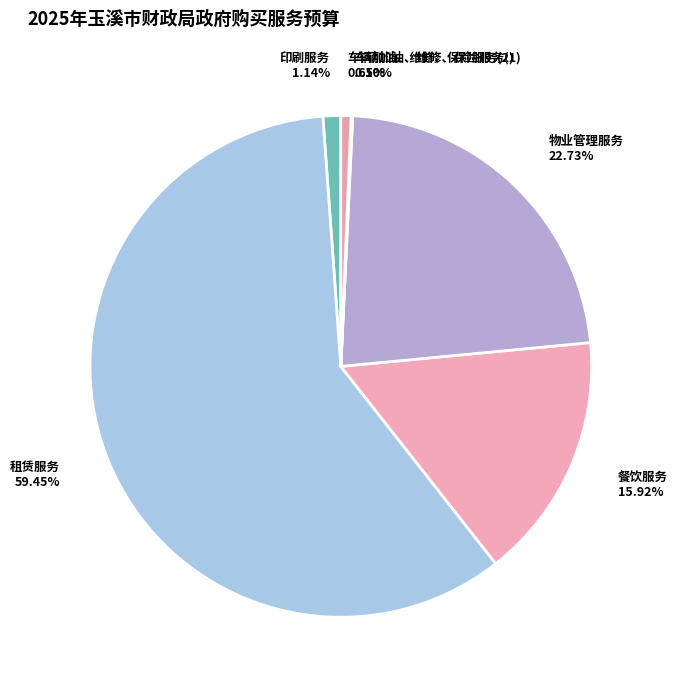

How much of the chart is everything except 租赁服务?

40.5%